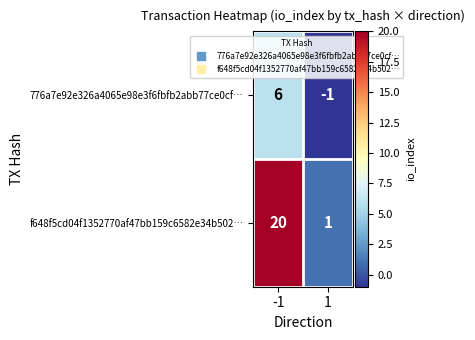

How many distinct data groups are displayed?

2